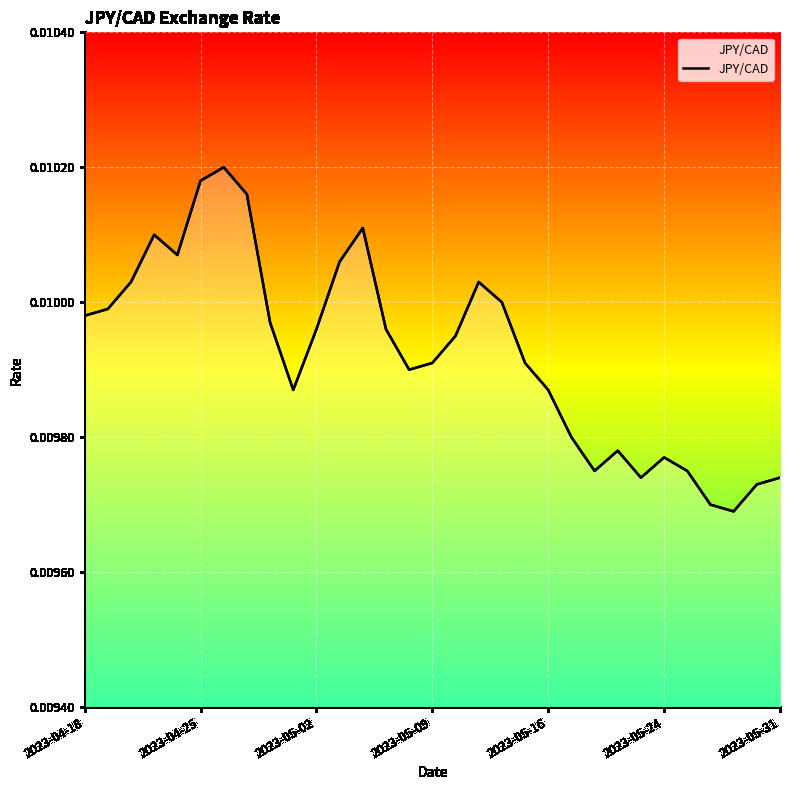

What position from the left is 18?

19